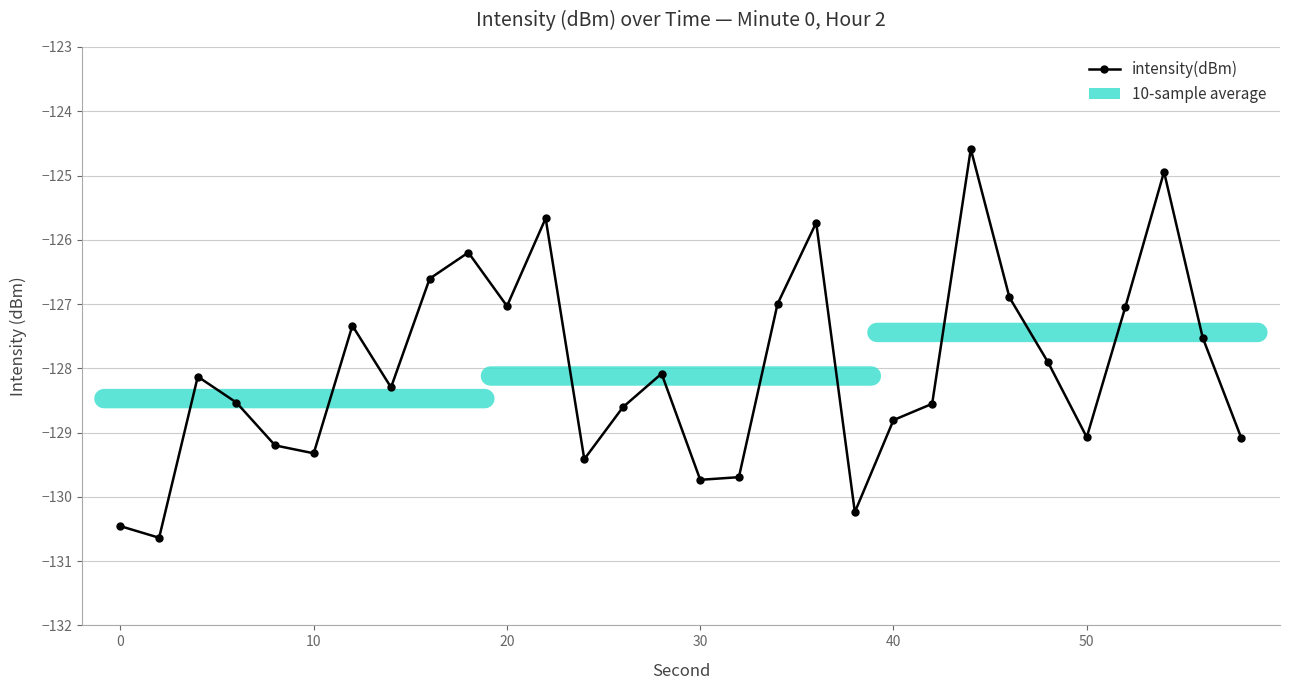

True or false: there are more than 2 points higher than both neighbors.

True